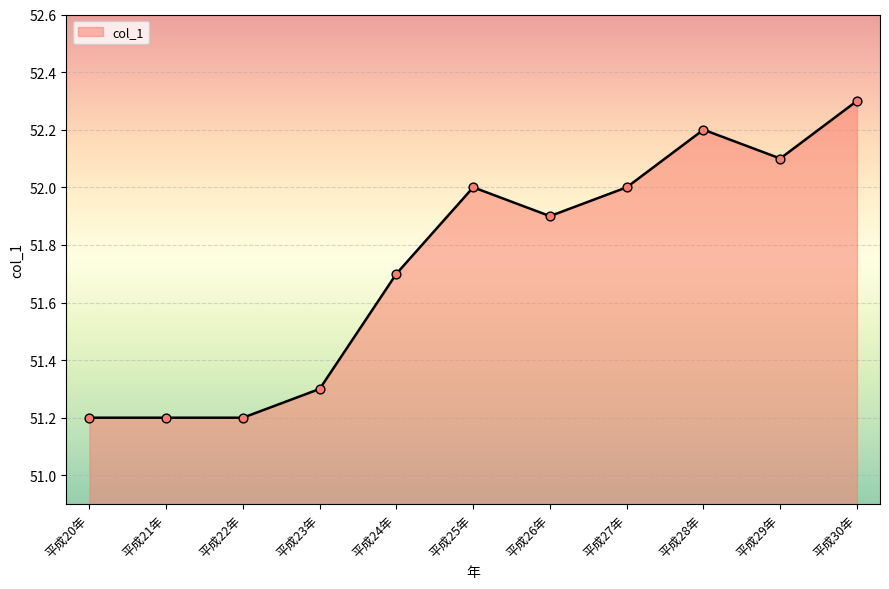

Between 平成21年 and 平成26年, which is larger?

平成26年